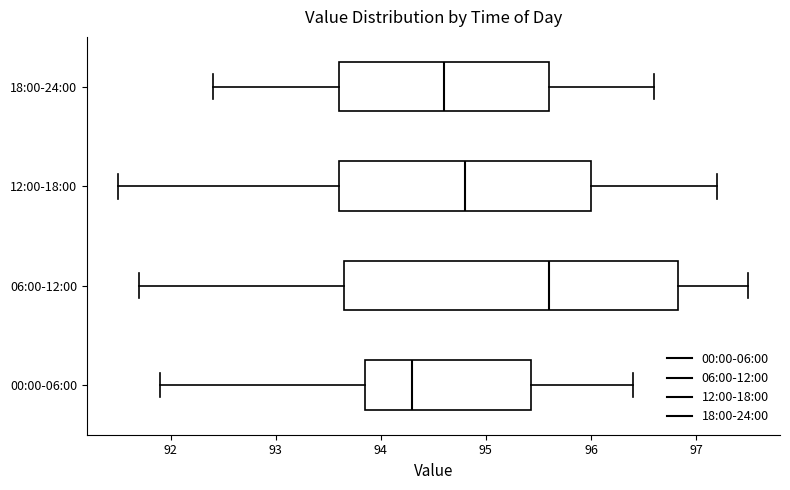

Which box has the furthest to the right median line?

06:00-12:00